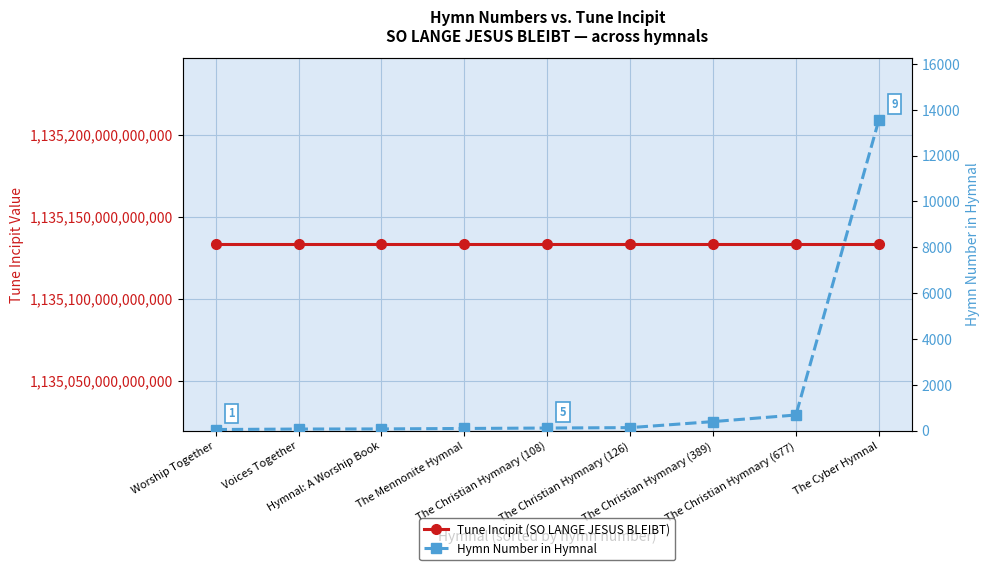

What is the spread (max minus min) of values at The Mennonite Hymnal?

1135133222465424